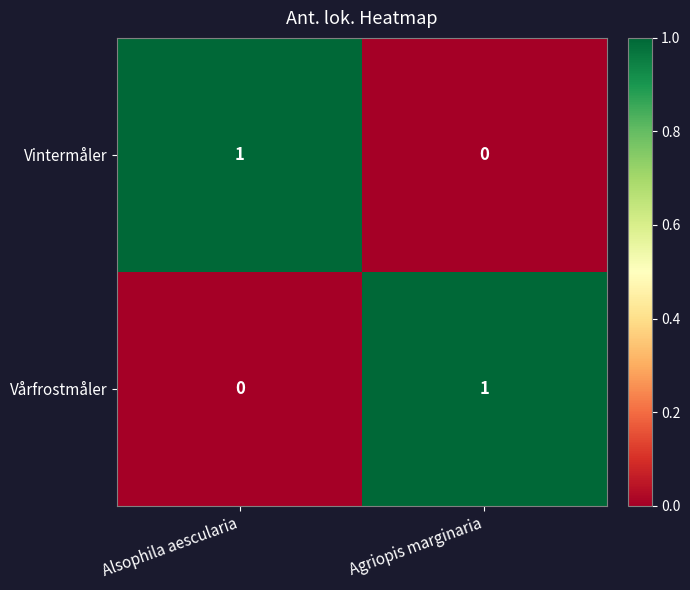

The value of Vårfrostmåler at Alsophila aescularia is 0. True or false?

True